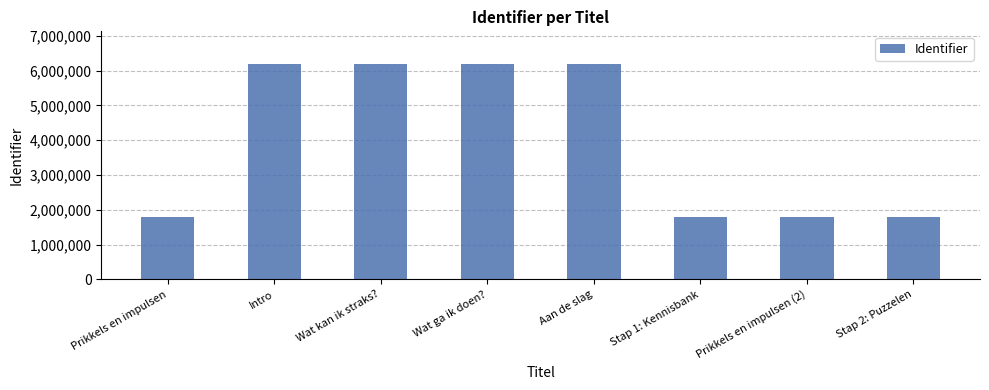

What is the value of the 7th bar from the left?

1802949